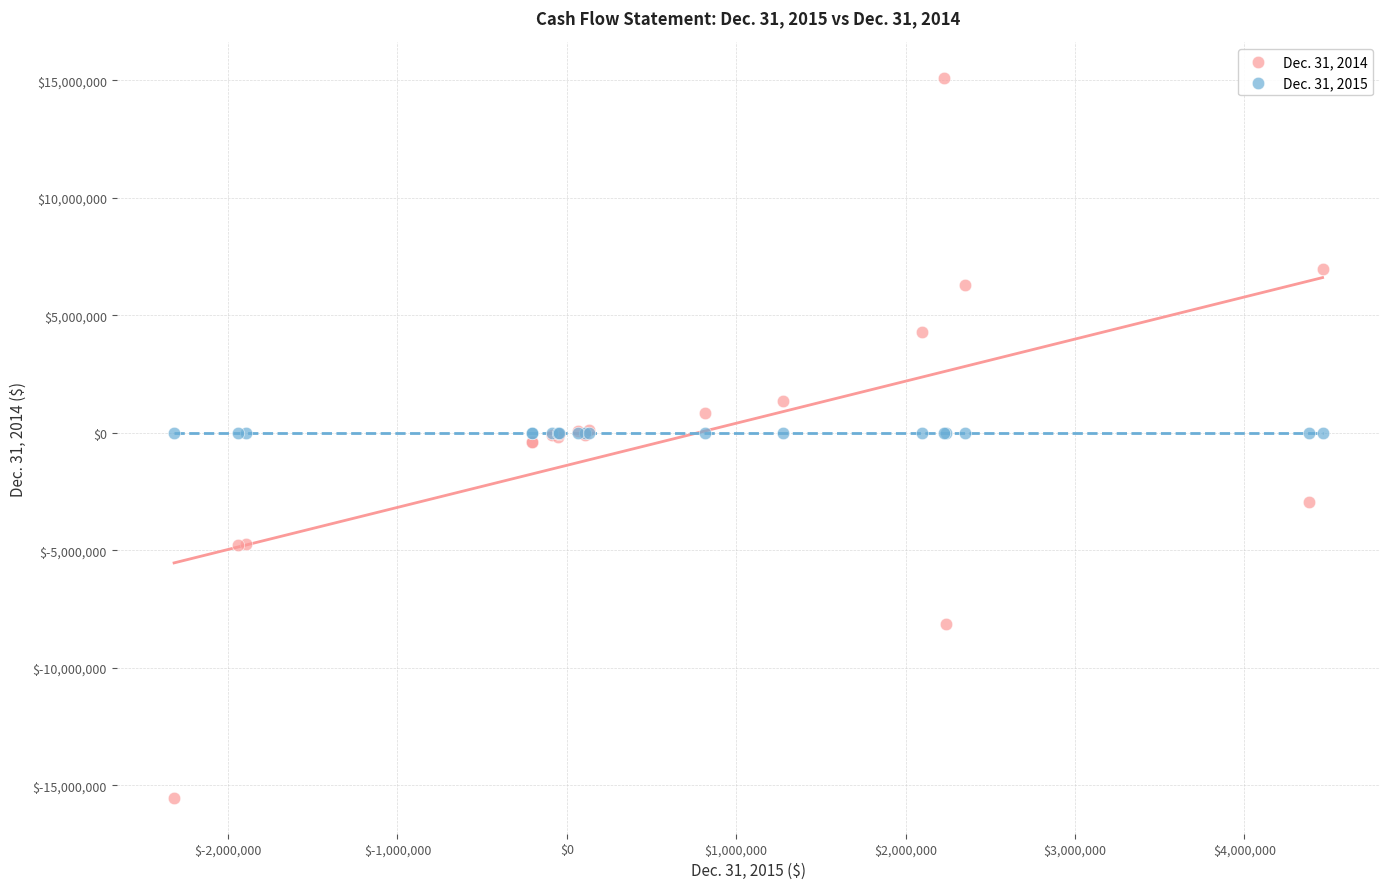

Which series contains the highest Y value?

Dec. 31, 2014